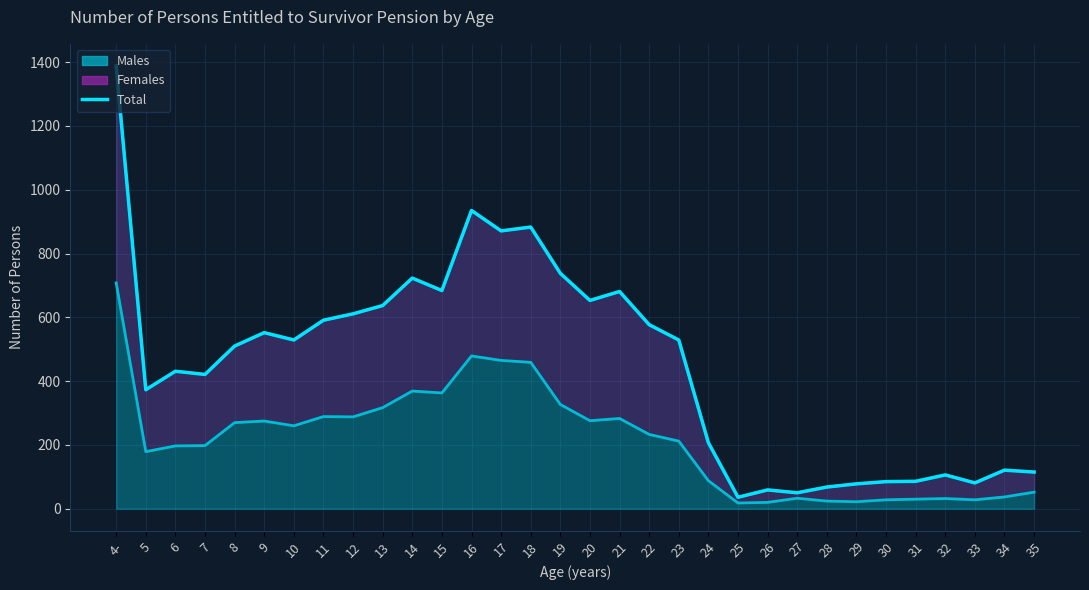

Which label corresponds to the smallest value in the chart?

25